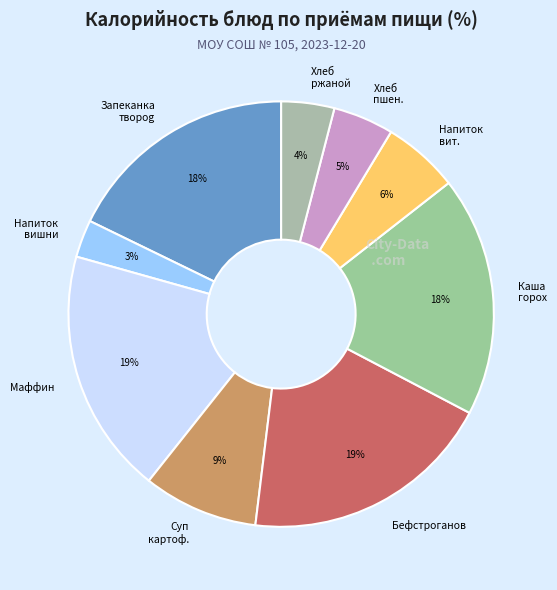

True or false: Маффин accounts for 12% of the total.

False